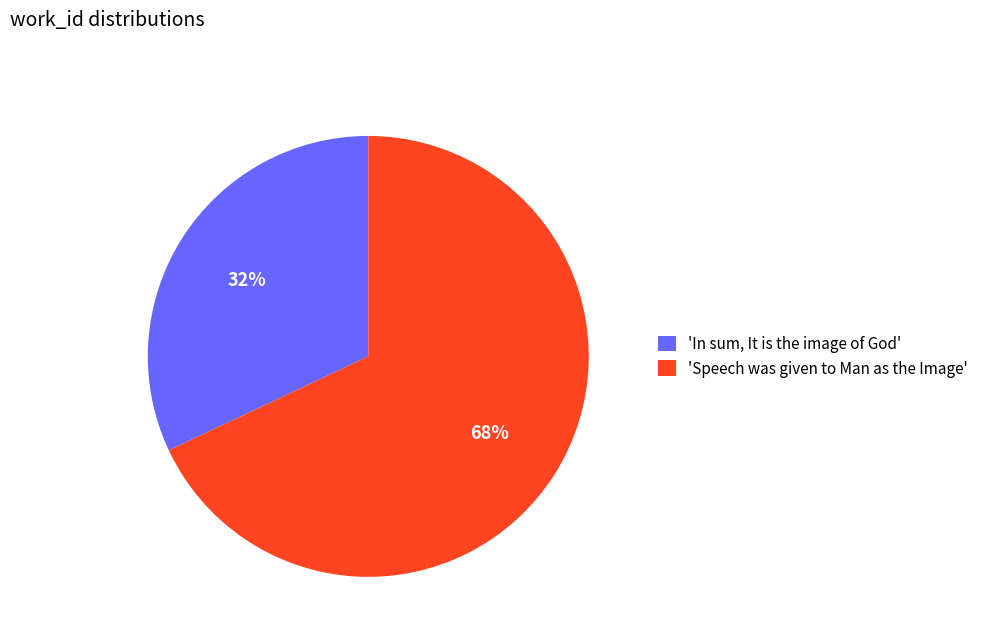

Is the sum of 'In sum, It is the image of God' and 'Speech was given to Man as the Image' greater than half?

Yes